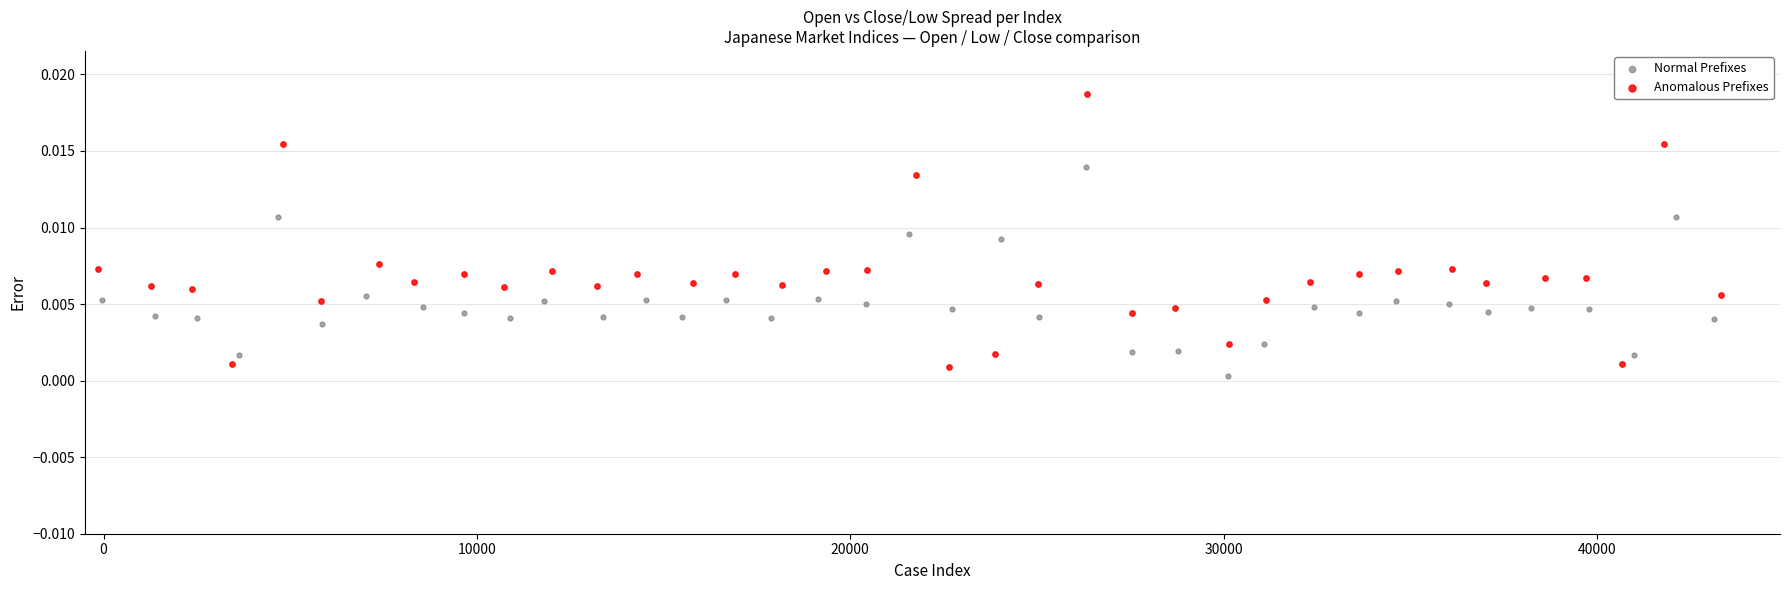

Which series contains the highest Y value?

Anomalous Prefixes